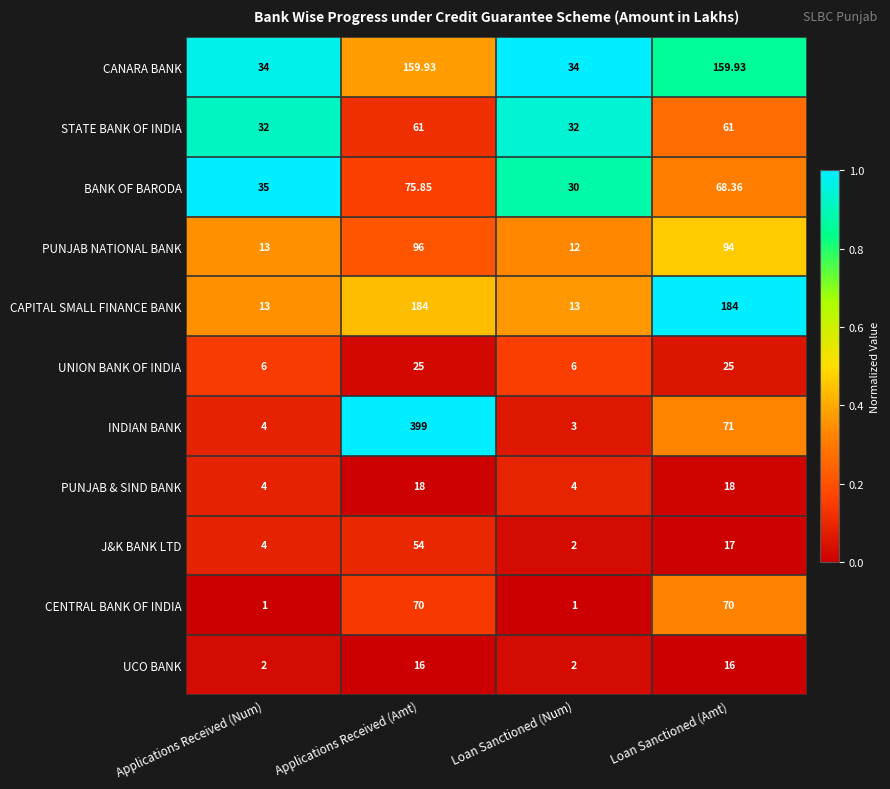

Where does the J&K BANK LTD series first go above 17?

Applications Received (Amt)